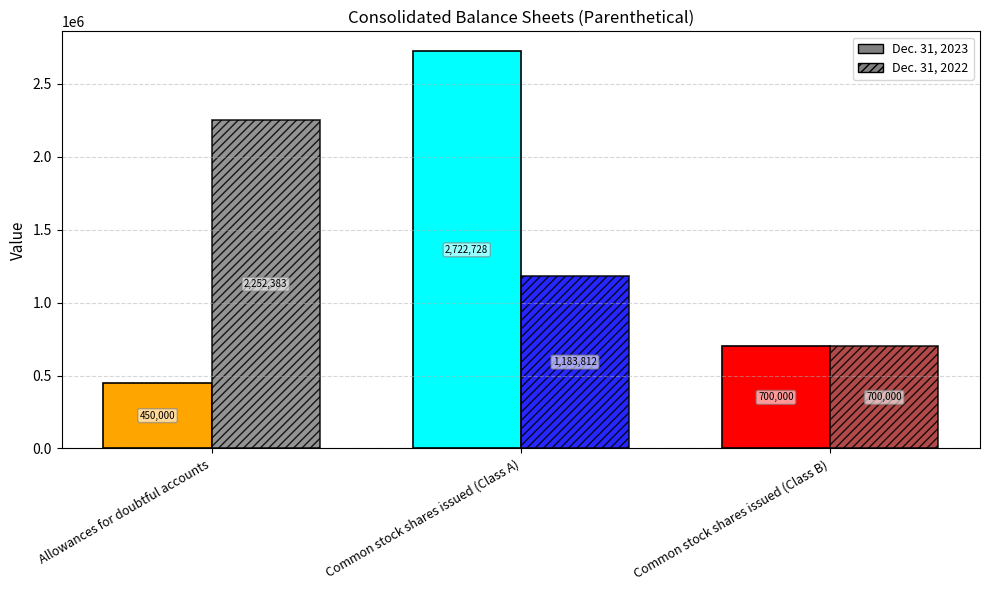

At which label is Dec. 31, 2022 closest to 1476191?

Common stock shares issued (Class A)